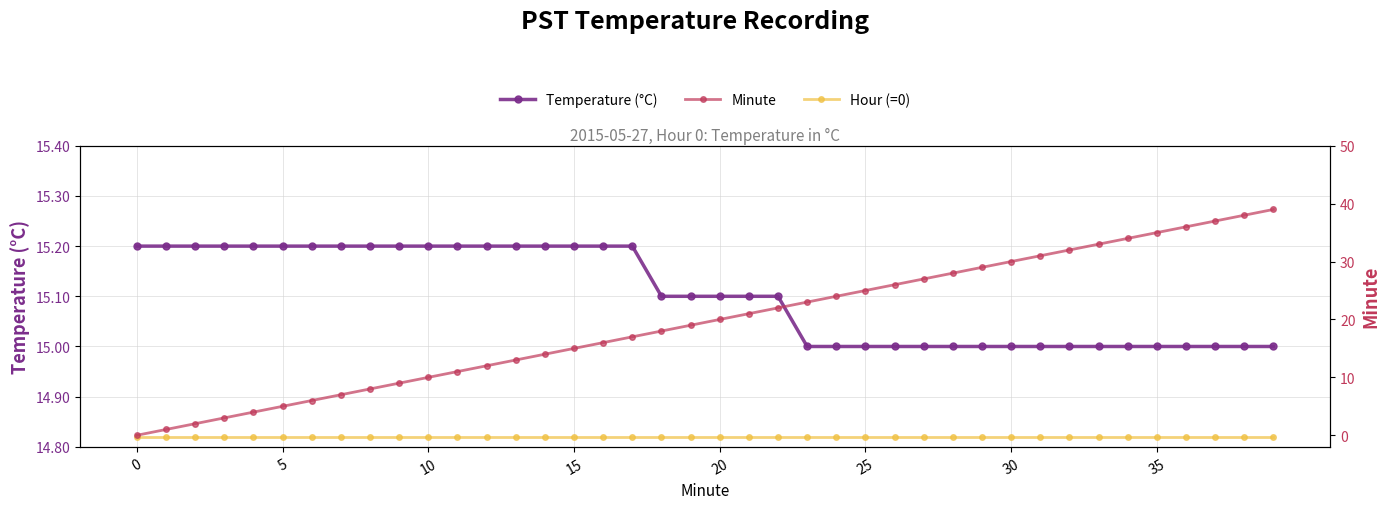

At 15, list the series in order from largest to smallest.

Temperature (°C), Hour (=0), Minute